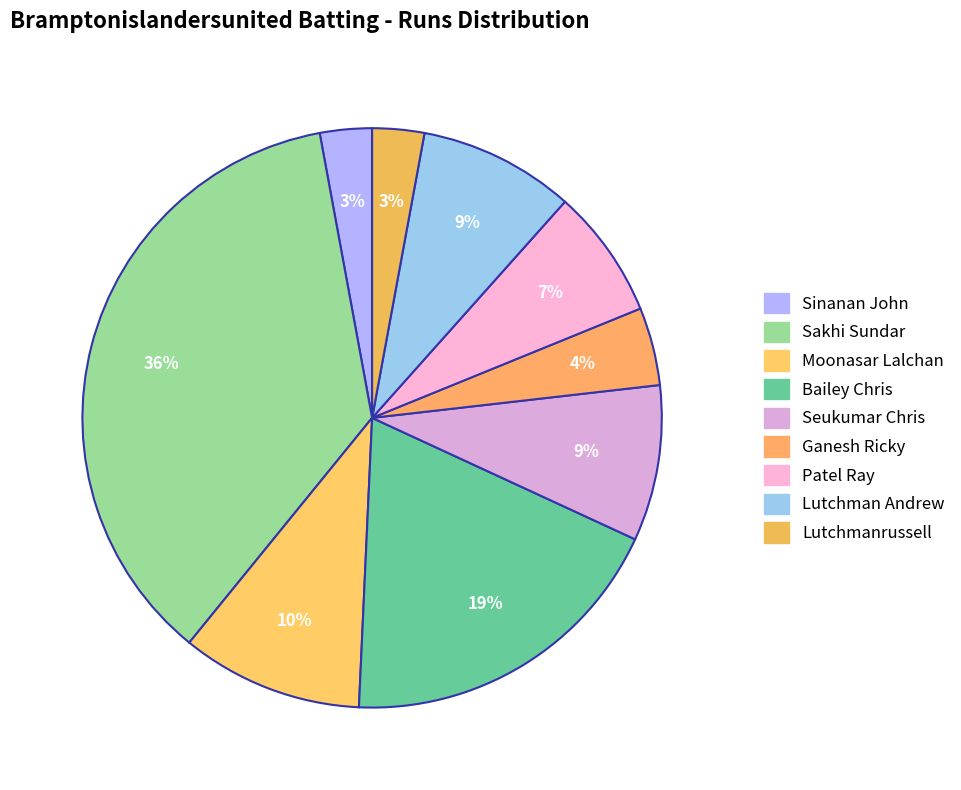

How many slices are in this pie chart?

9